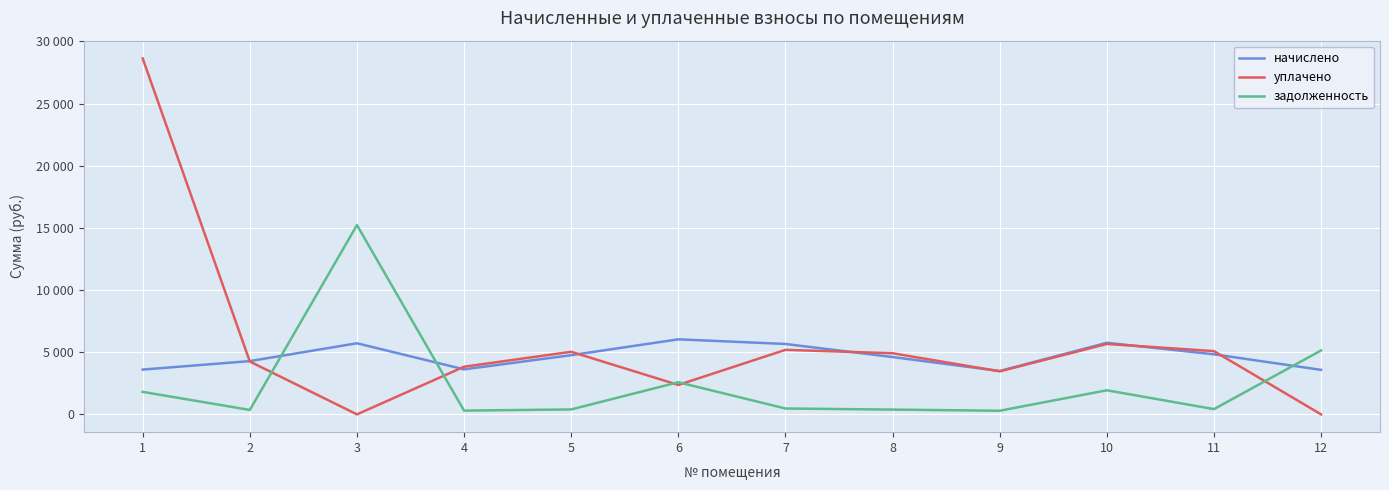

Does the chart have visible grid lines?

Yes